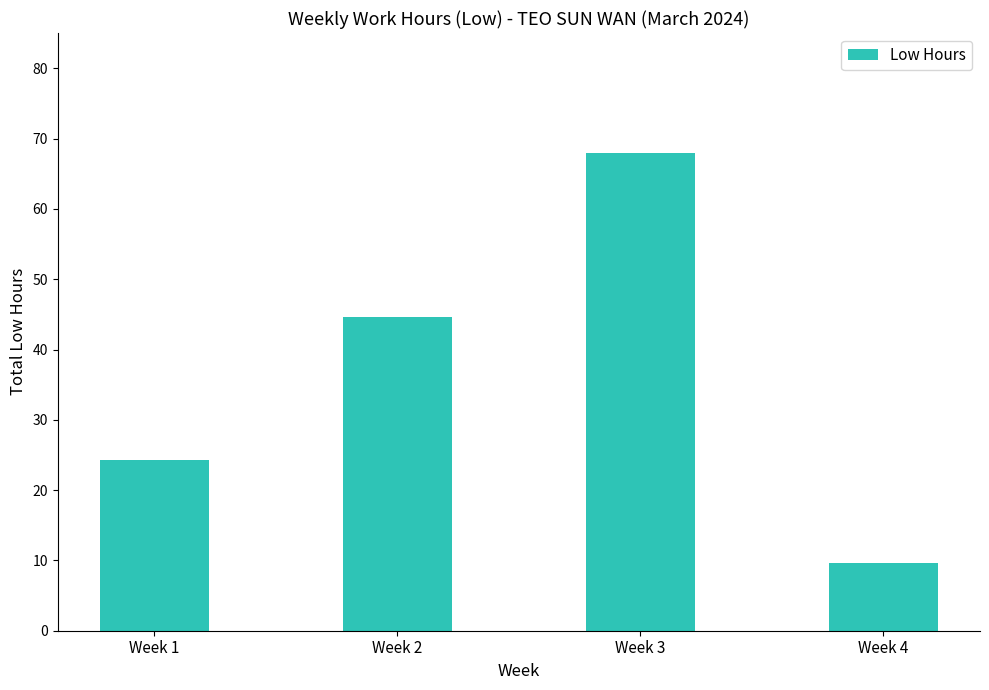

What is the value of the 1st bar from the left?

24.3